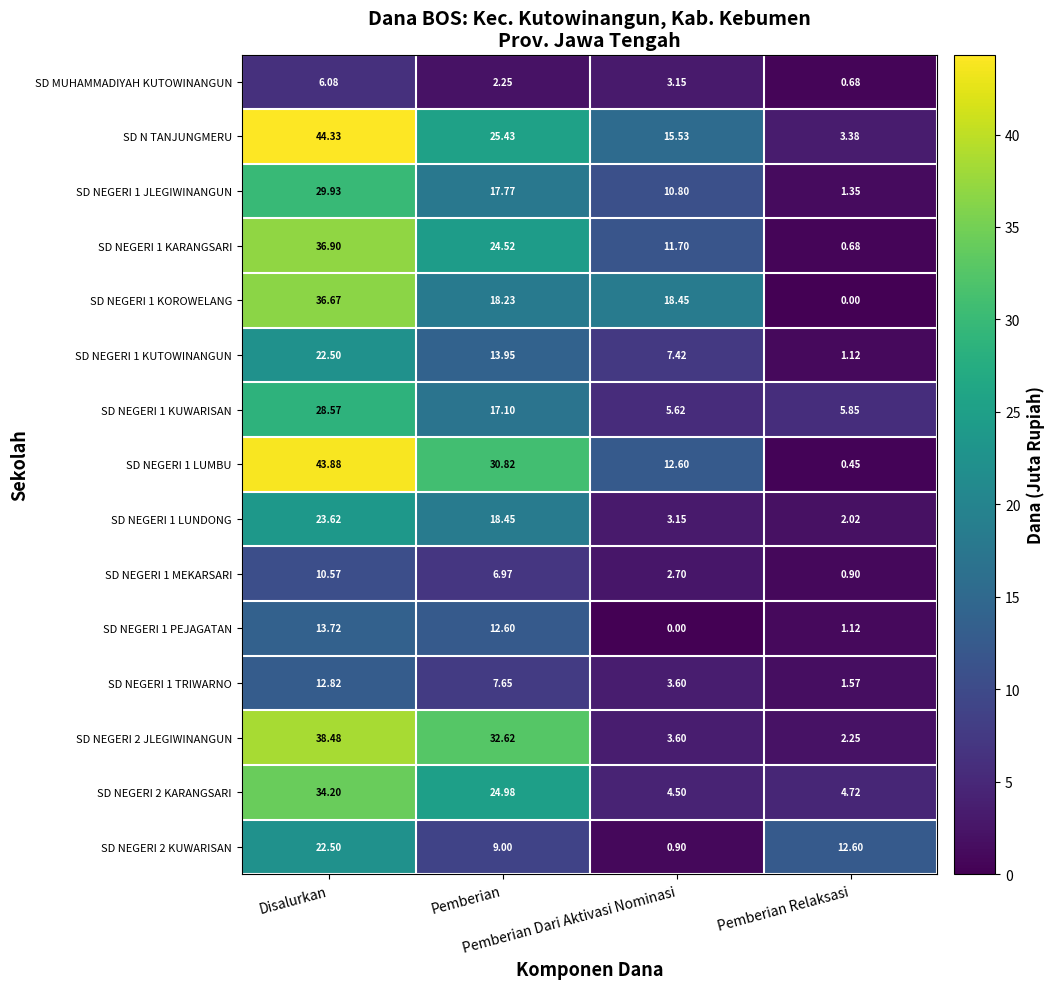

How many distinct data groups are displayed?

15